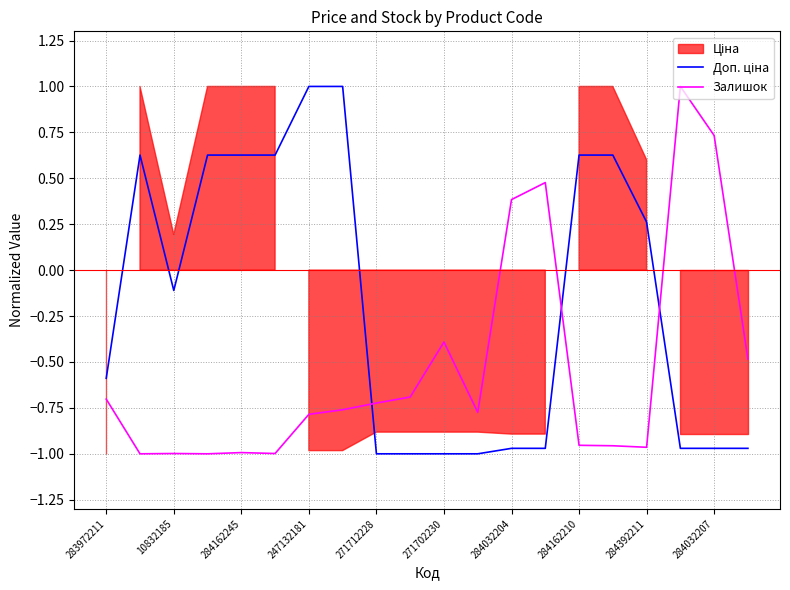

What is the value of the Доп. ціна point at the 1st from the left?

-0.6